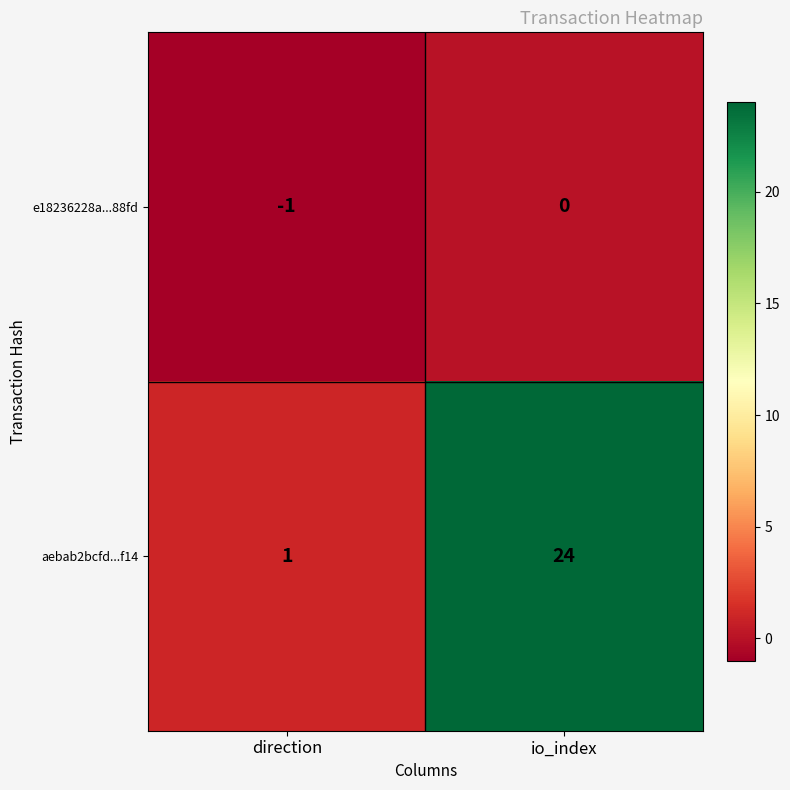

List the series in order of their overall mean, highest first.

aebab2bcfd...f14, e18236228a...88fd